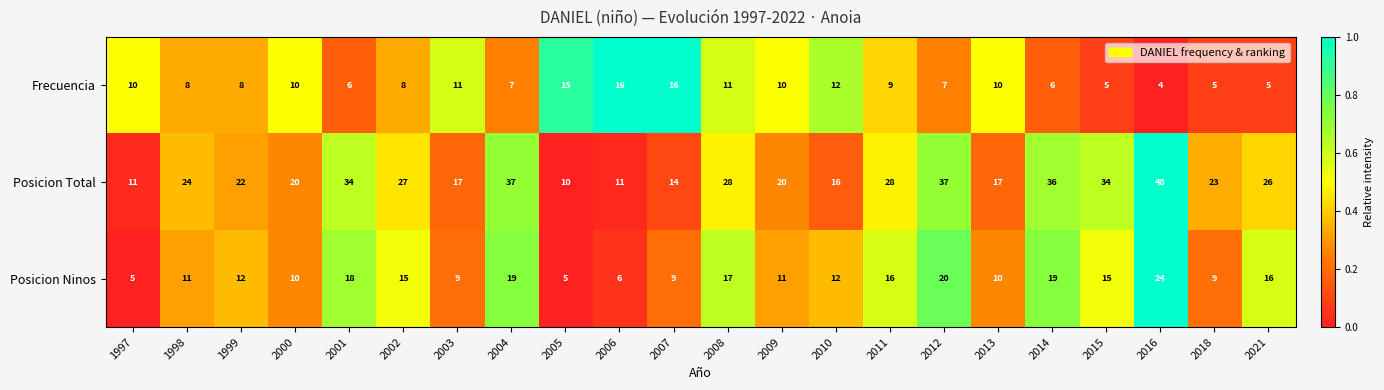

The value of Frecuencia at 2012 is 2. True or false?

False